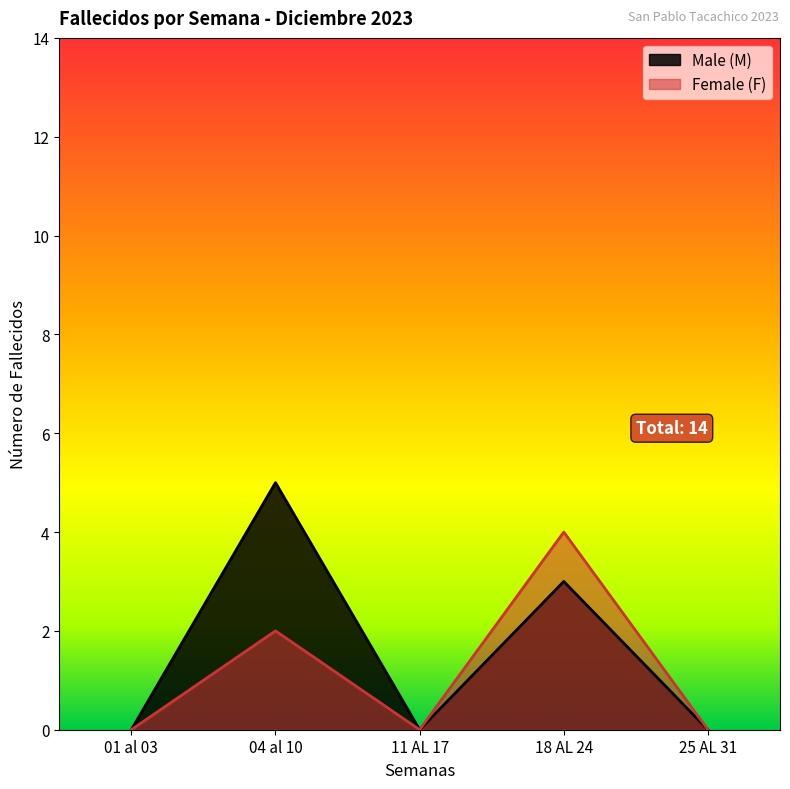

How many categories are shown in the chart?

5